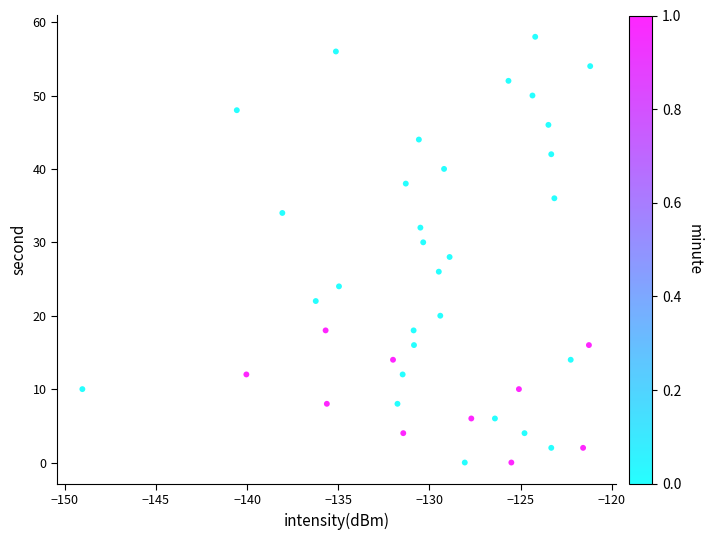

What is the range of Y values (max minus min)?

58